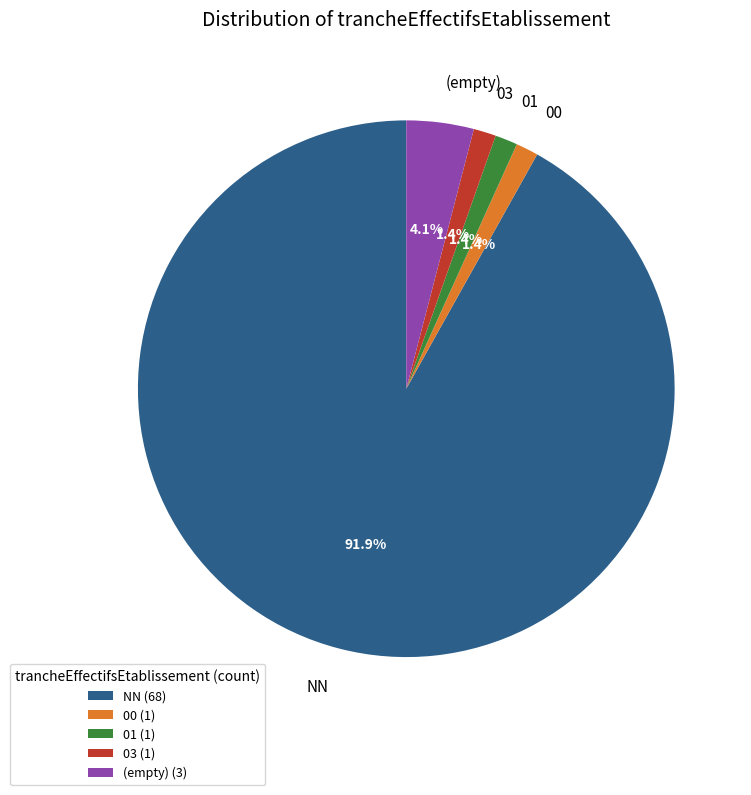

Between NN and 03, which is larger?

NN